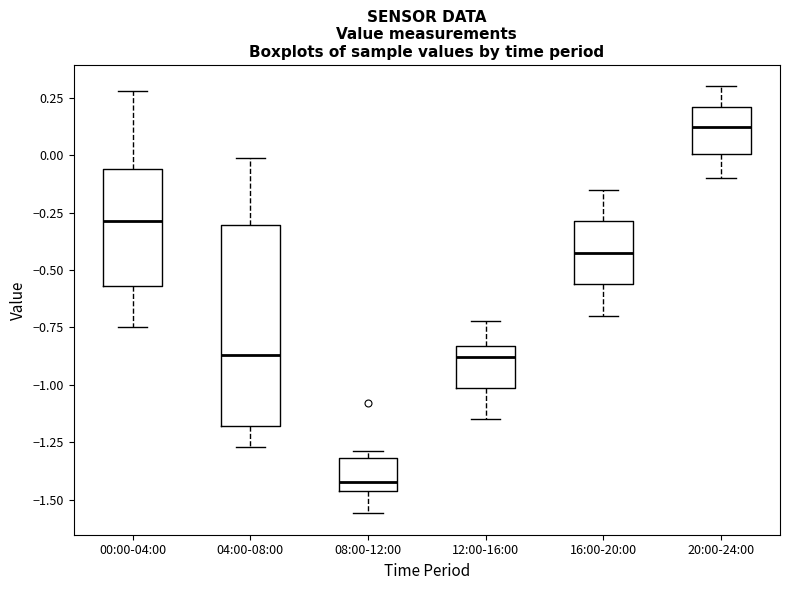

Comparing the boxes themselves (not the whiskers), which one is the tallest?

04:00-08:00